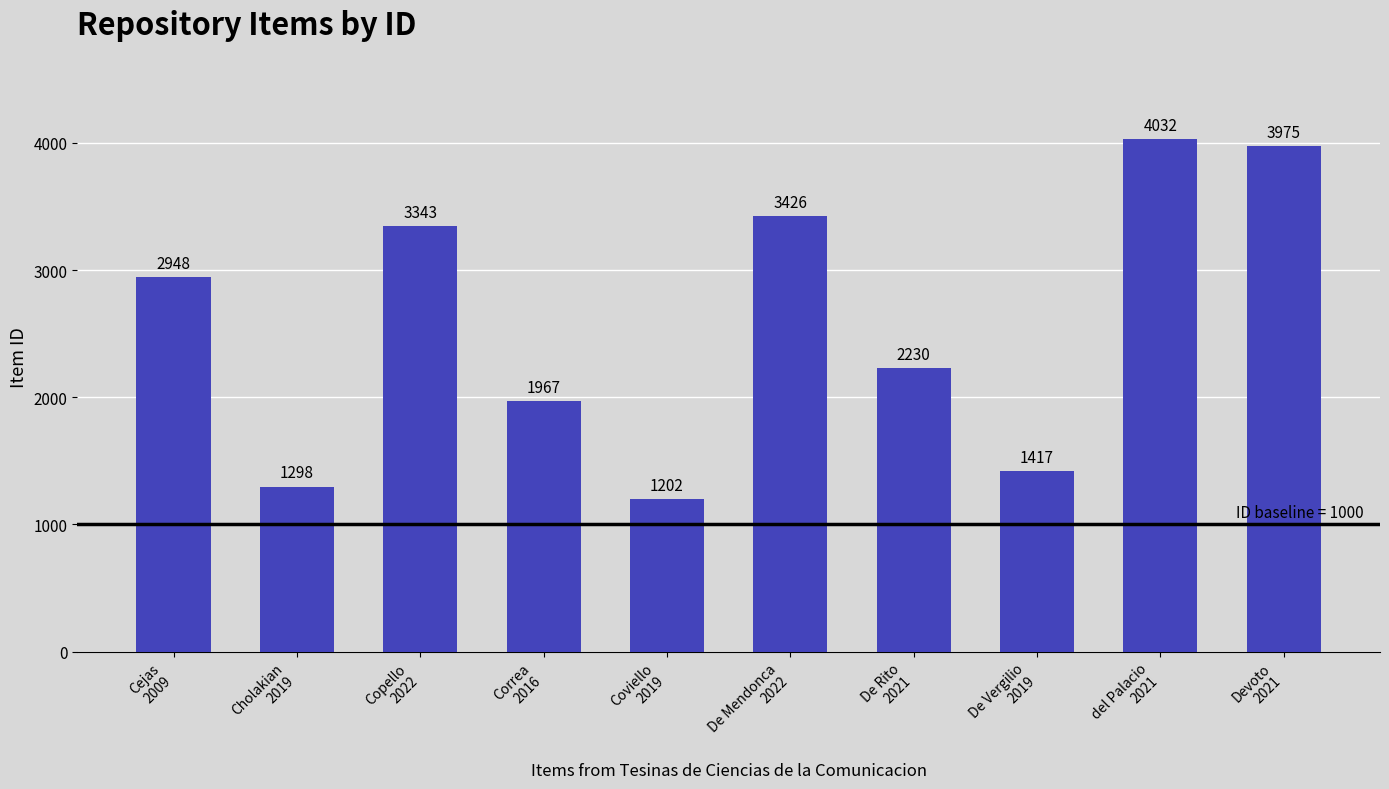

Which label corresponds to the largest value in the chart?

del Palacio
2021